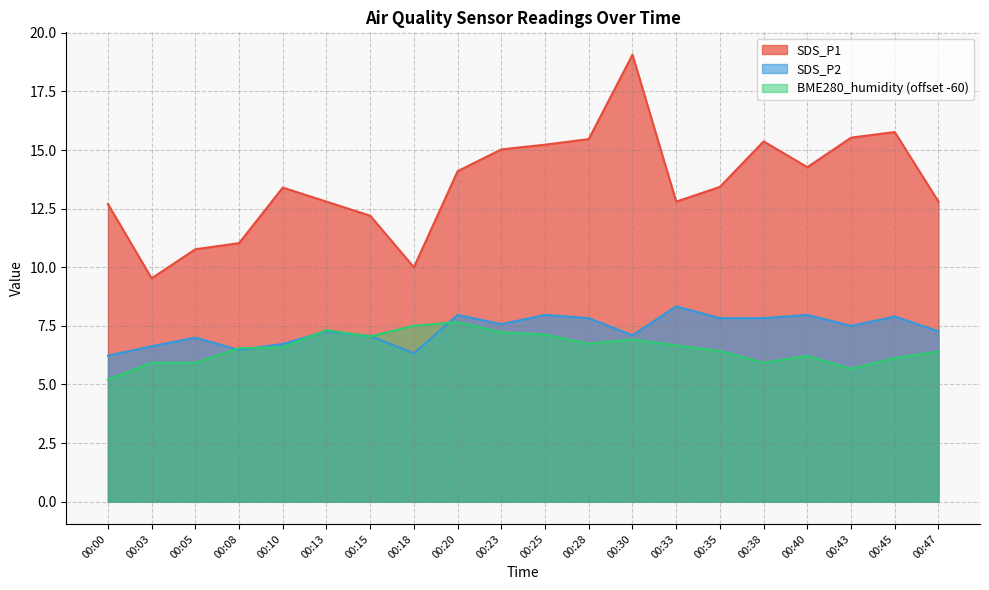

True or false: BME280_humidity and SDS_P2 cross at least once.

True